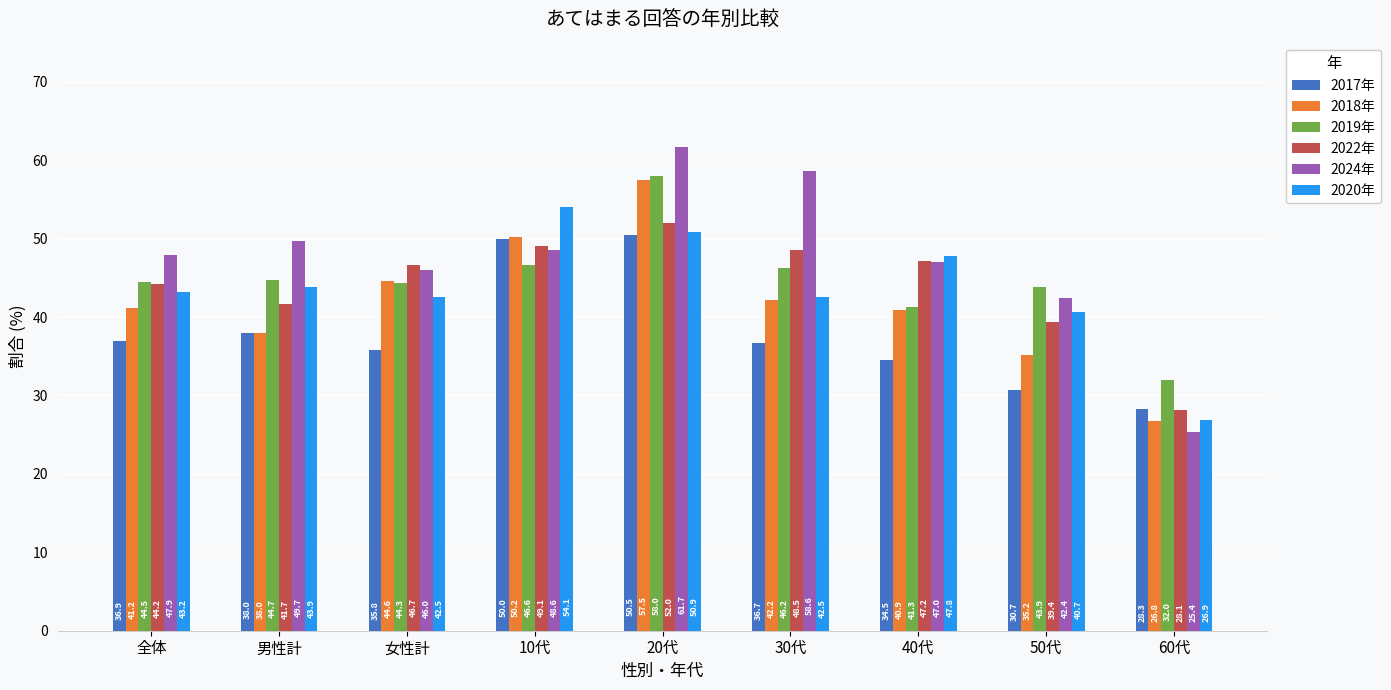

What position from the right is 全体?

9